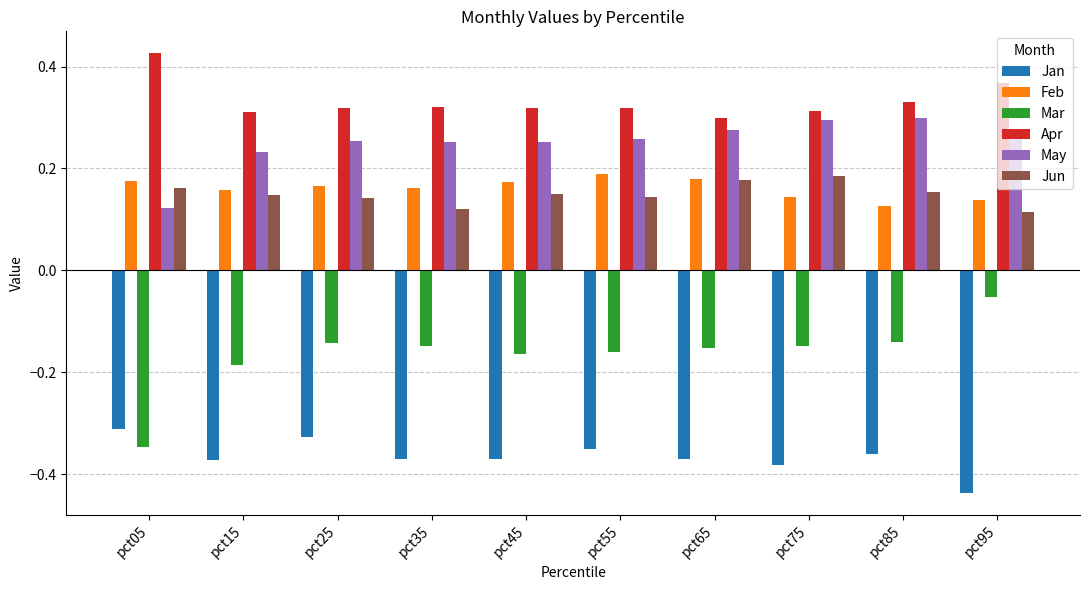

What is the sum of all Jun values?

1.5